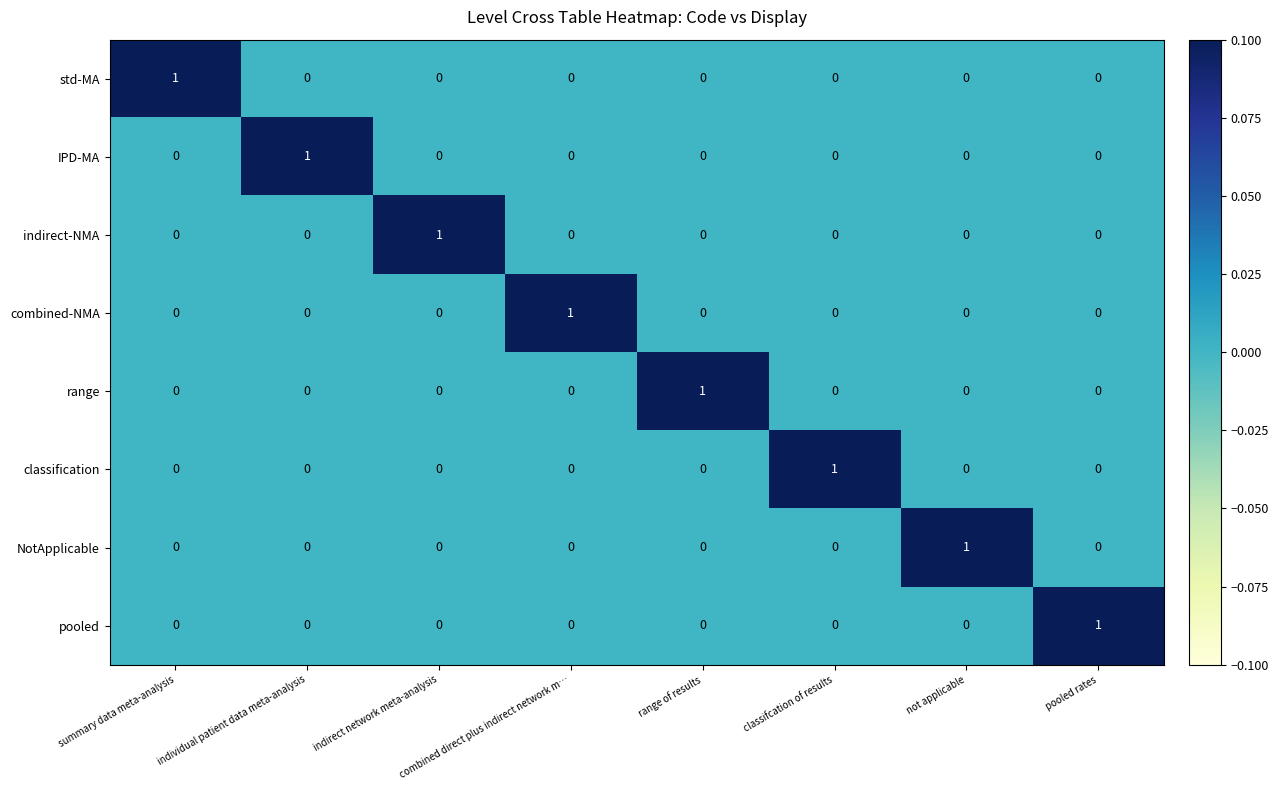

Is it true that classification equals 0 at range of results?

True